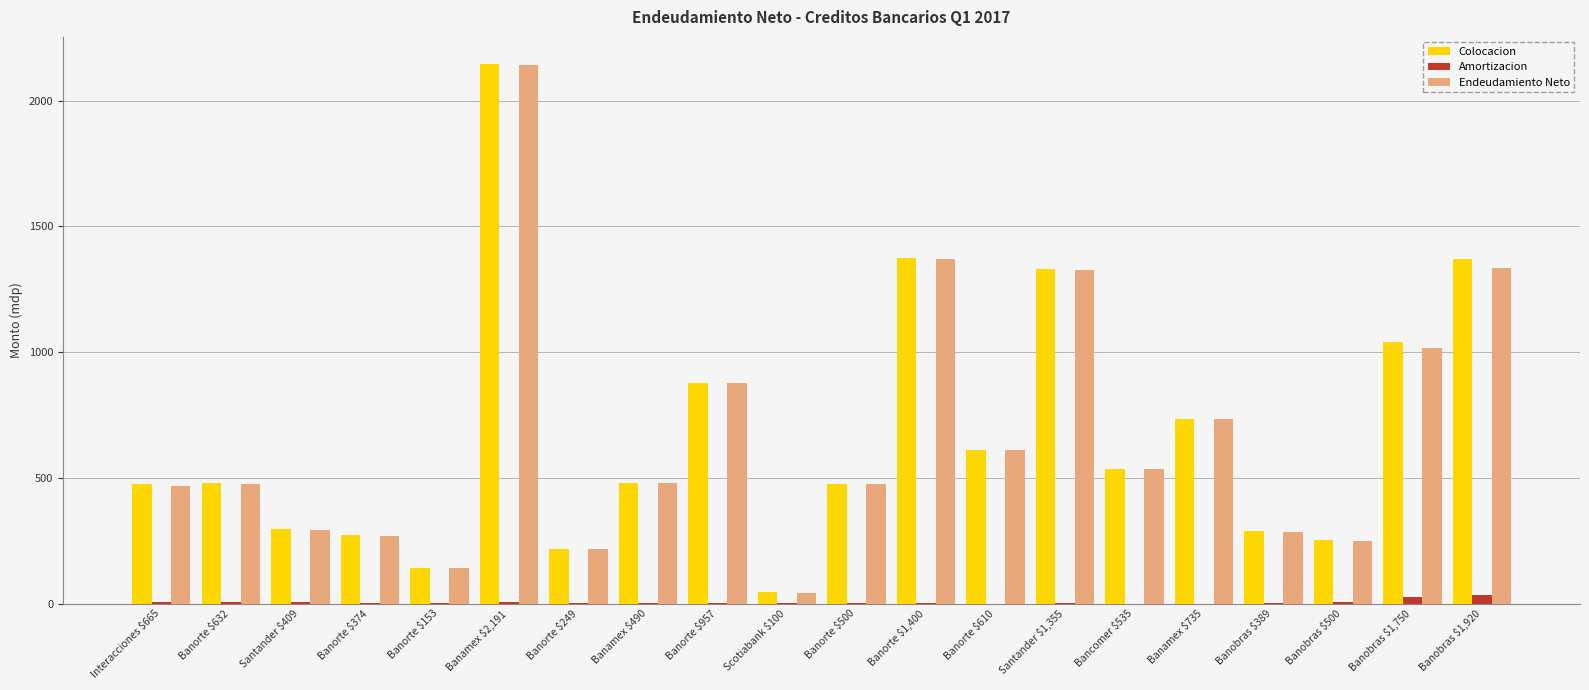

The Endeudamiento Neto series shows 143.0 at Banobras $389. True or false?

False